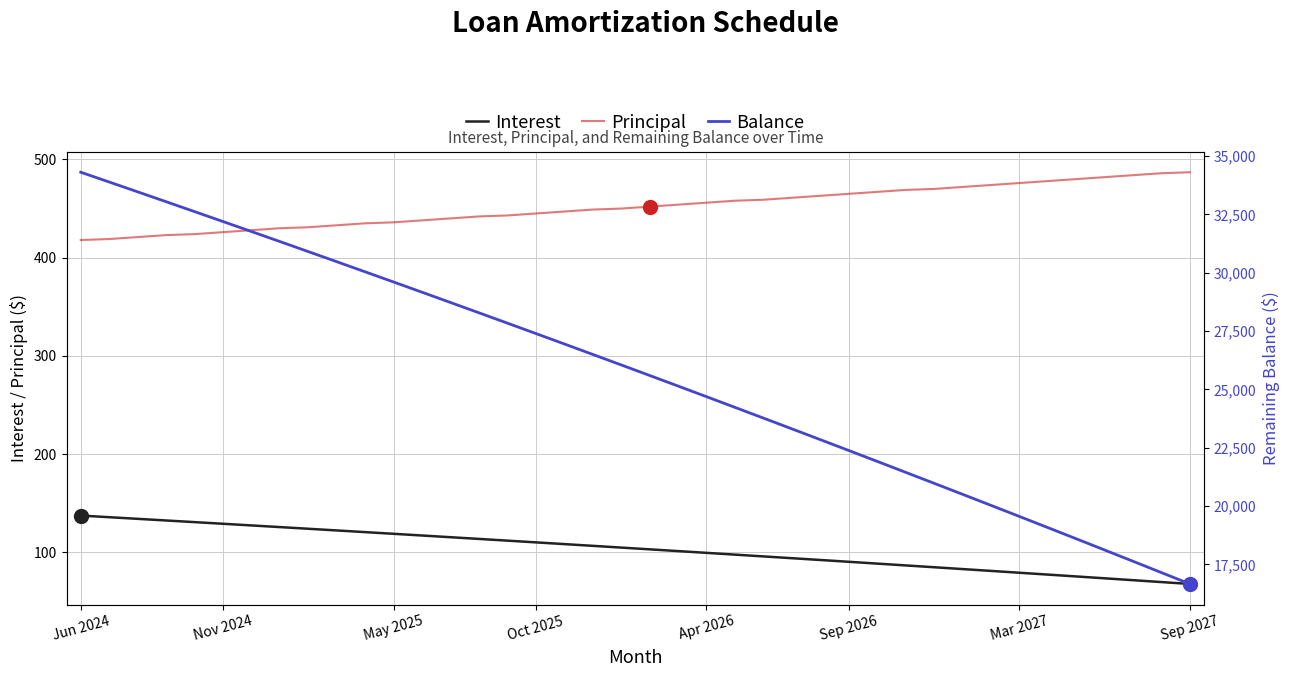

True or false: Interest has more than 0 points higher than both neighbors.

False